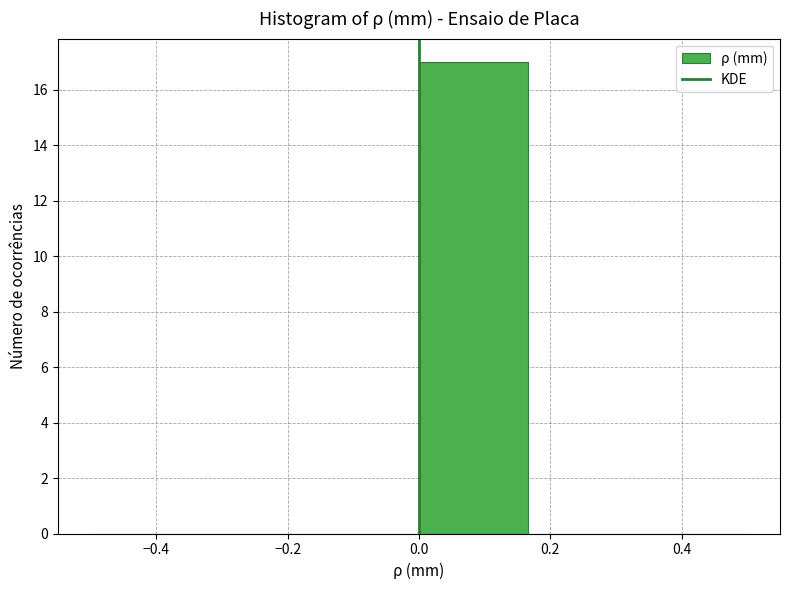

What is the height of the bar covering 0.00 to 0.16 on the x-axis? Neither the bar edges nor the heights are printed on the chart, so give them approximately, as read against the axes.

17